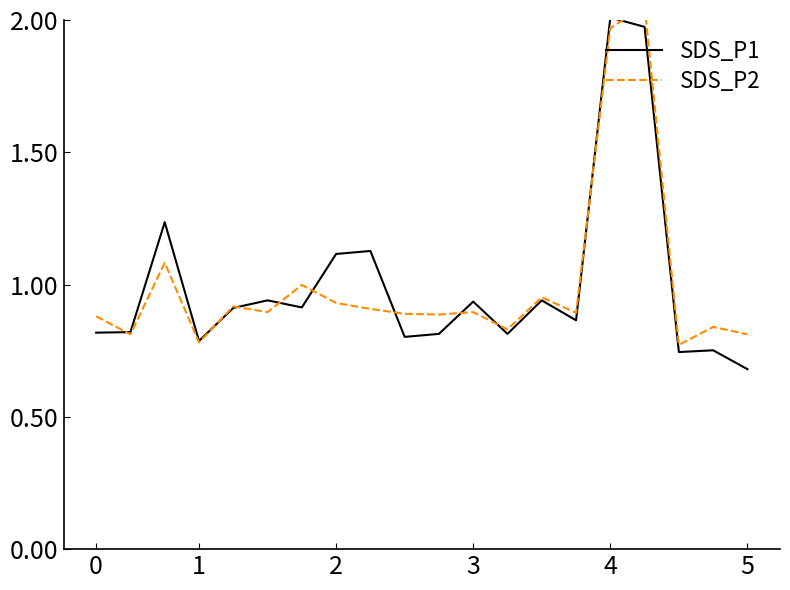

Reading right to left, extract all data points from this chart.

SDS_P1: 0.7	0.8	0.7	2.0	2.0	0.9	0.9	0.8	0.9	0.8	0.8	1.1	1.1	0.9	0.9	0.9	0.8	1.2	0.8	0.8
SDS_P2: 0.8	0.8	0.8	2.1	2.0	0.9	1.0	0.8	0.9	0.9	0.9	0.9	0.9	1.0	0.9	0.9	0.8	1.1	0.8	0.9